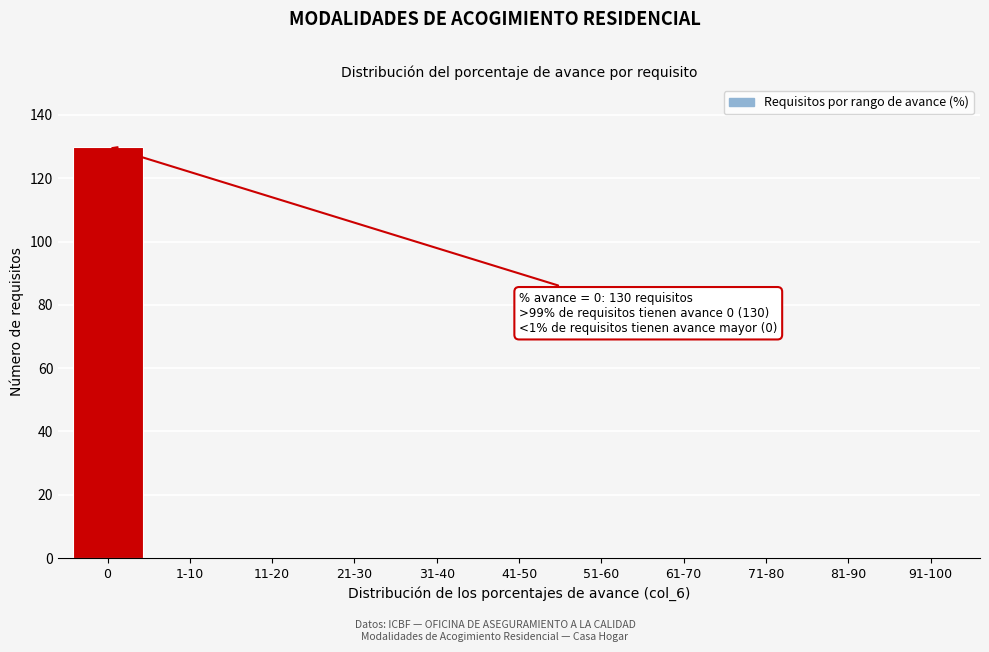

Reading right to left, transcribe all the data shown in this chart.

91-100=0	81-90=0	71-80=0	61-70=0	51-60=0	41-50=0	31-40=0	21-30=0	11-20=0	1-10=0	0=130